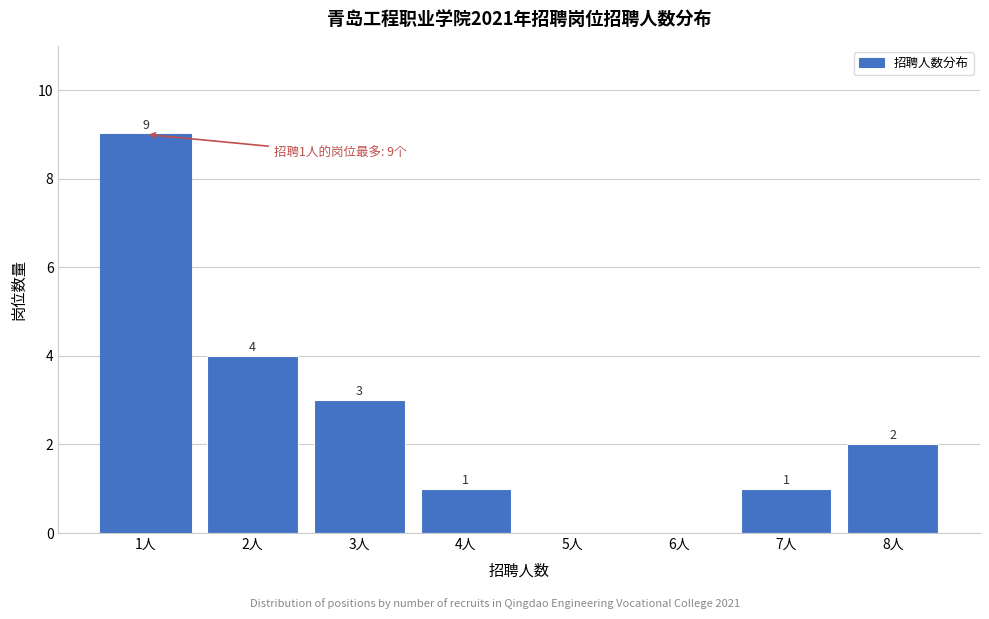

Reading left to right, transcribe all the data shown in this chart.

1人=9	2人=4	3人=3	4人=1	5人=0	6人=0	7人=1	8人=2